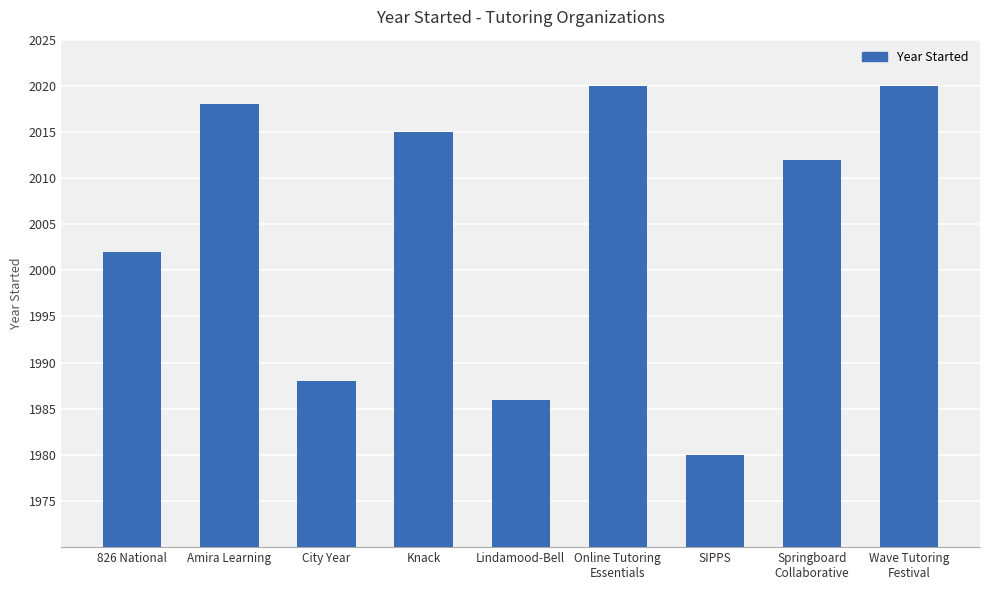

Reading left to right, what are all the values shown in this chart?

826 National=2002	Amira Learning=2018	City Year=1988	Knack=2015	Lindamood-Bell=1986	Online Tutoring
Essentials=2020	SIPPS=1980	Springboard
Collaborative=2012	Wave Tutoring
Festival=2020